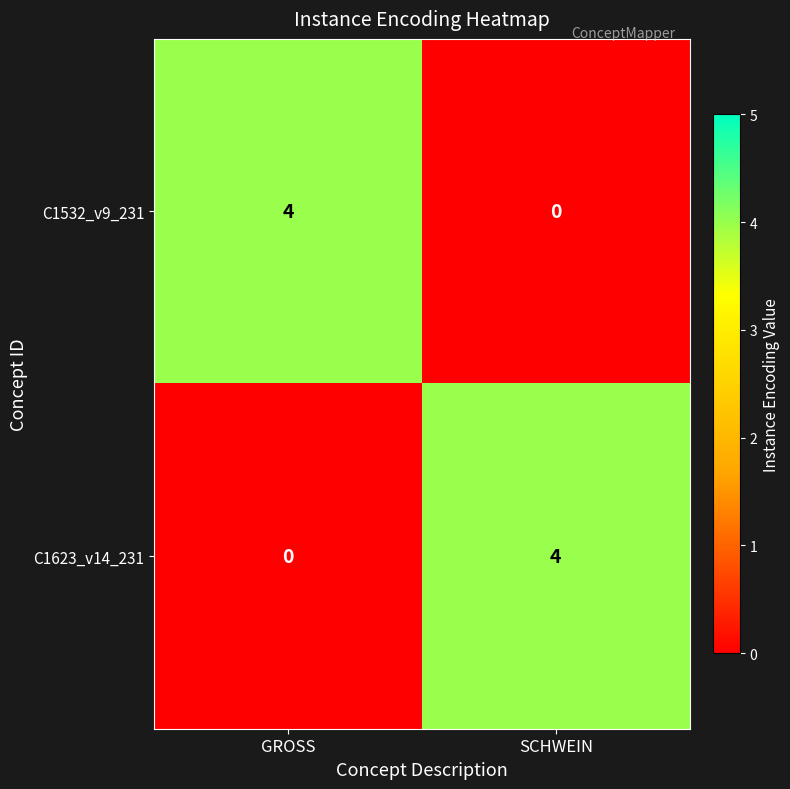

What is the difference between the C1623_v14_231 values at SCHWEIN and GROSS?

4